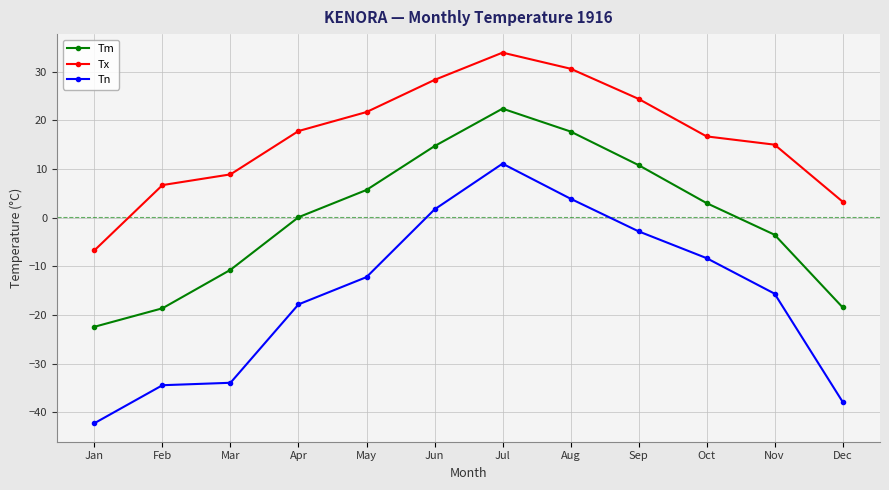

Which series changed the most between Apr and Dec?

Tn